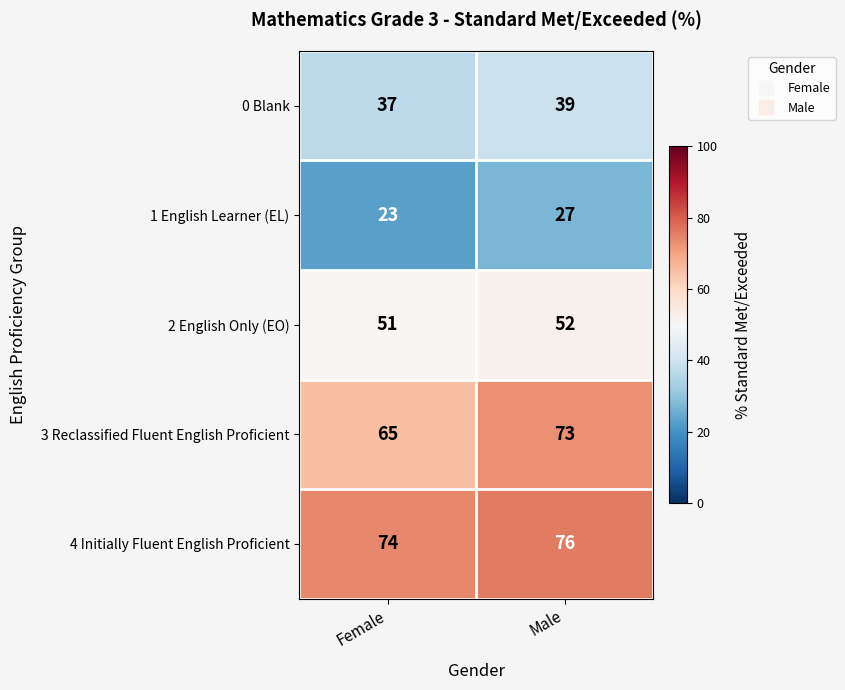

What is the minimum value shown in the chart?

23